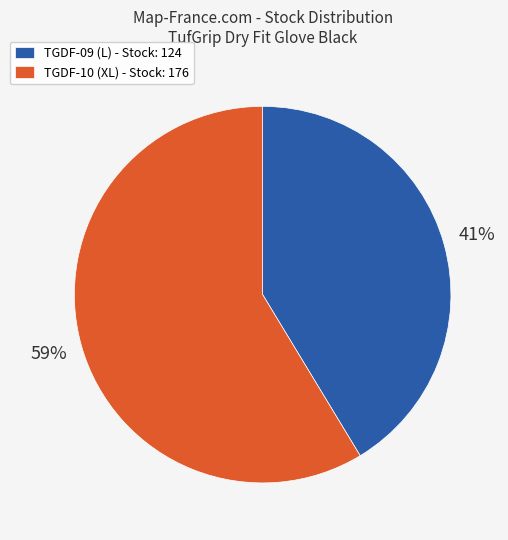

To the nearest percent, what portion does TGDF-10 represent?

59%